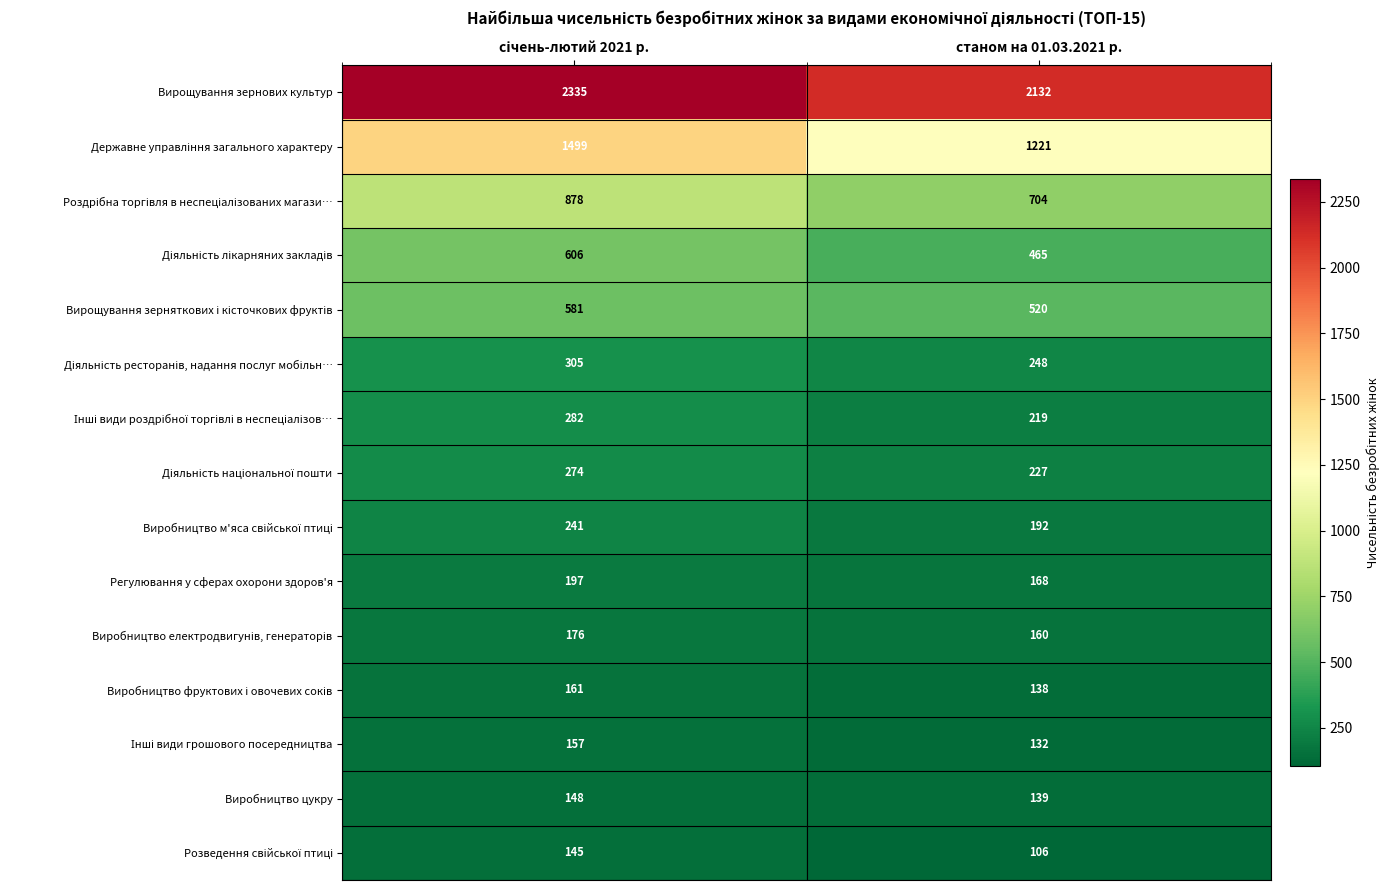

What is the total value across all series at станом на 01.03.2021 р.?

6771